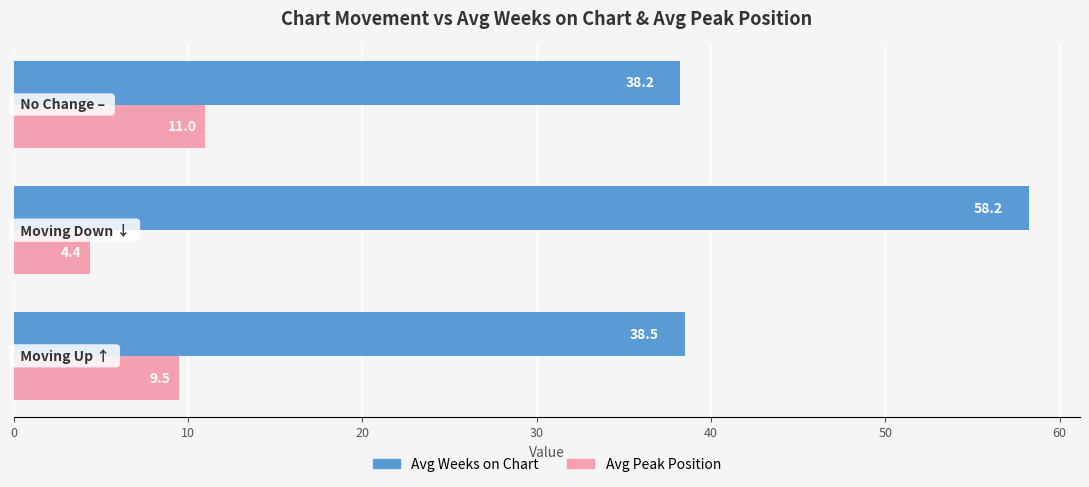

Which series has the largest total across all categories?

Avg Weeks on Chart